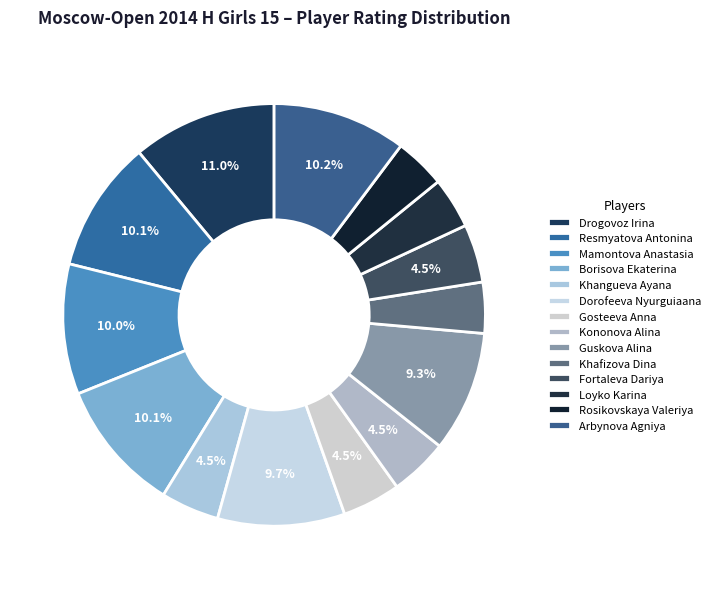

Count the number of slices in the pie.

14